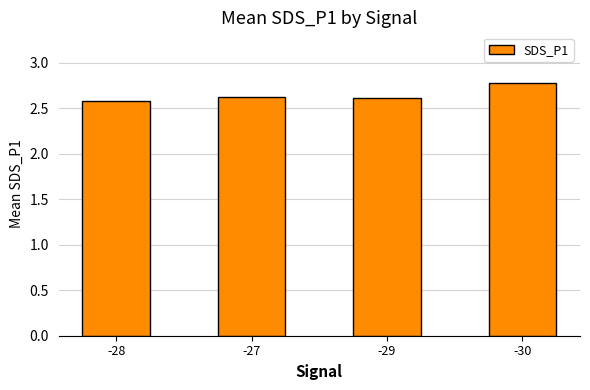

What is the value of the 1st bar from the left?

2.6